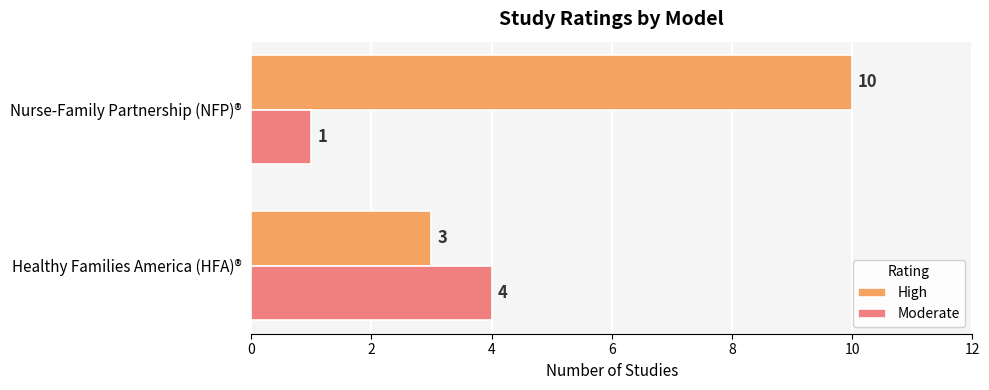

What is the approximate value of High at Nurse-Family Partnership (NFP)®?

10